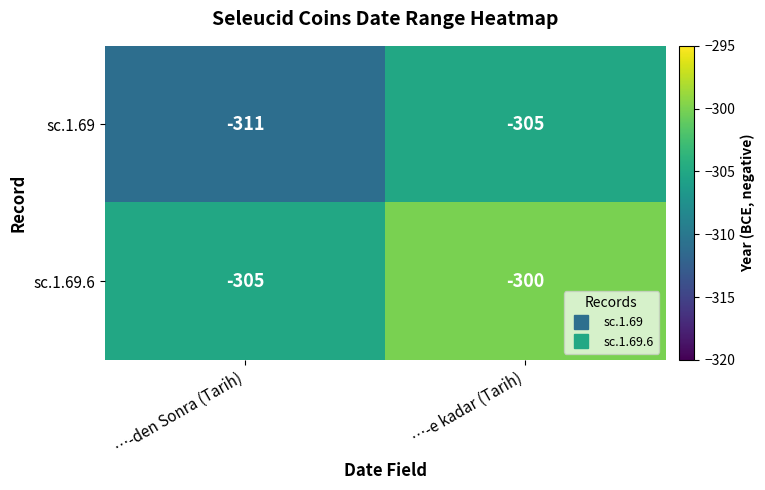

The sc.1.69 series shows -85 at …-den Sonra (Tarih). True or false?

False